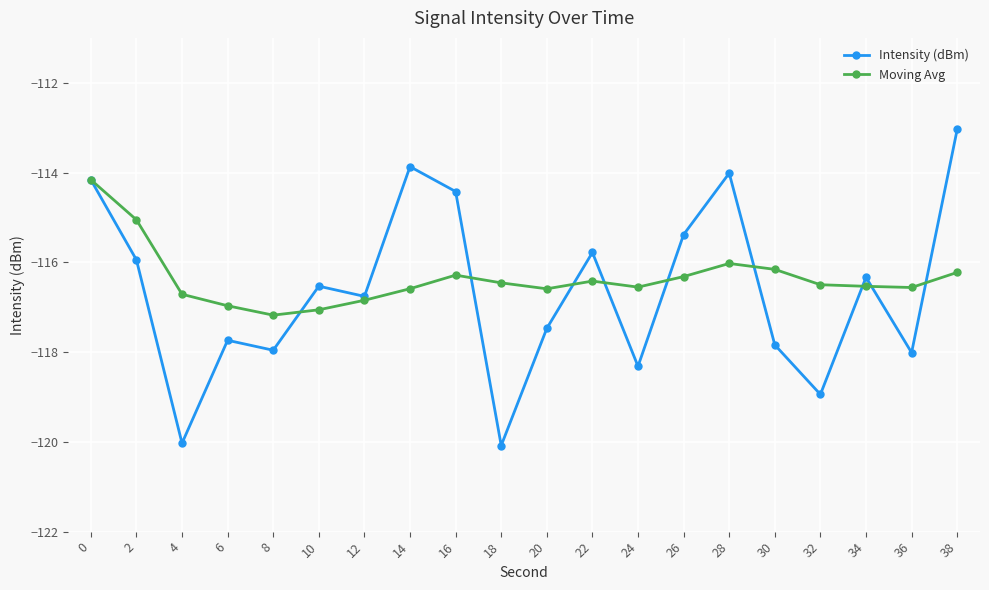

What is the value of the Moving Avg point at the 9th from the left?

-116.3